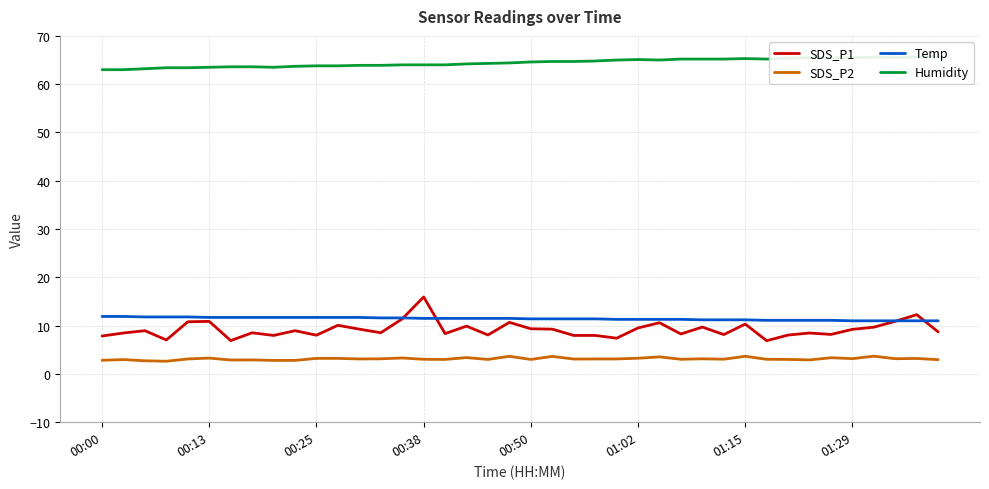

Is this an area chart (filled region under the line)?

No